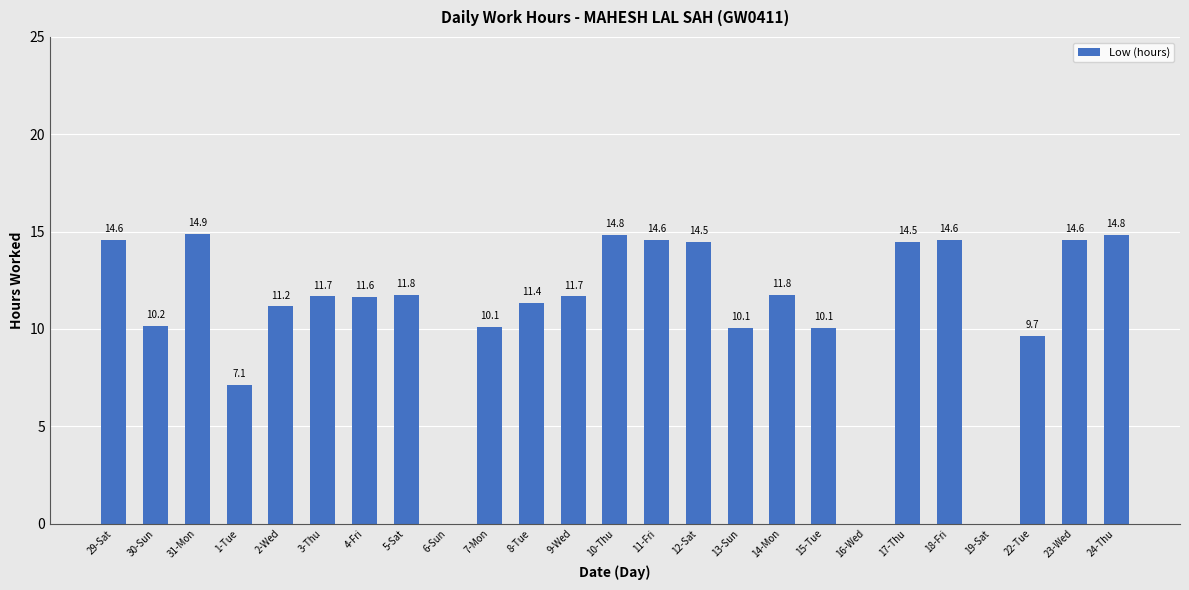

What is the greatest value displayed?

14.9